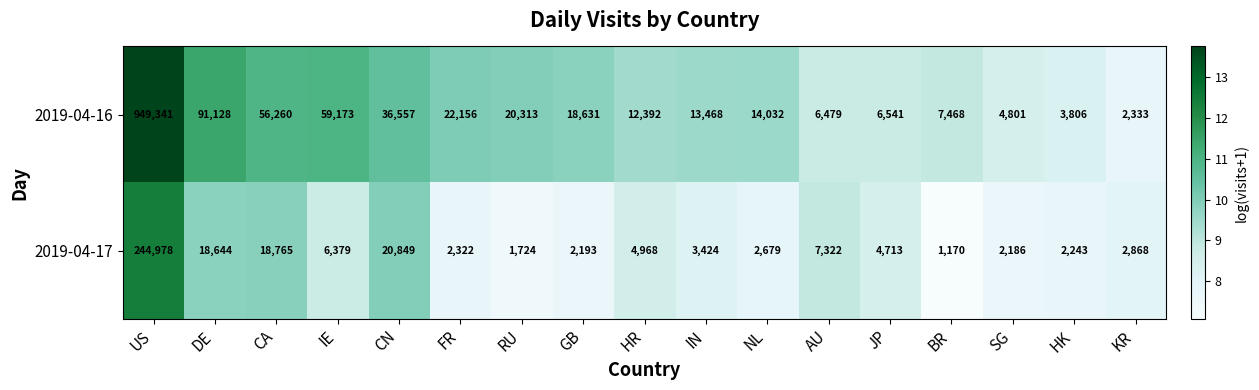

How many data points in 2019-04-17 are less than 3424?

8